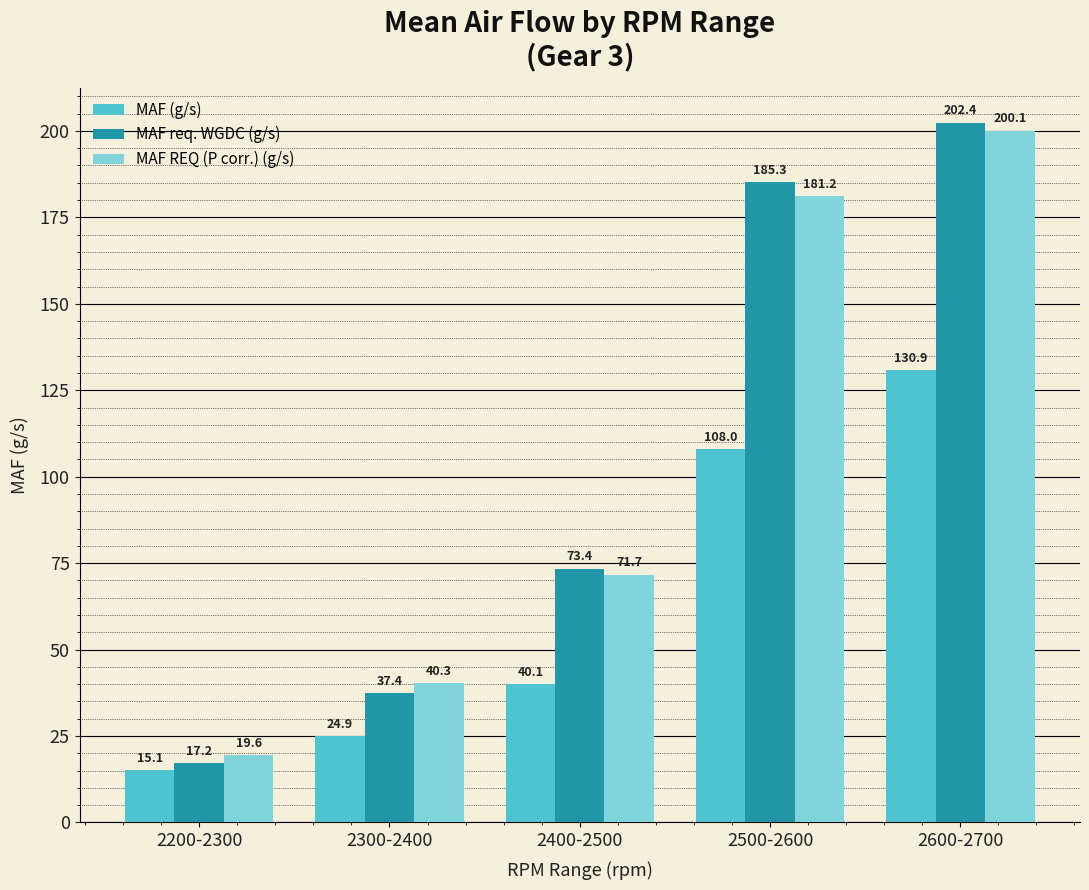

Are the bars grouped side by side (vs. stacked)?

Yes